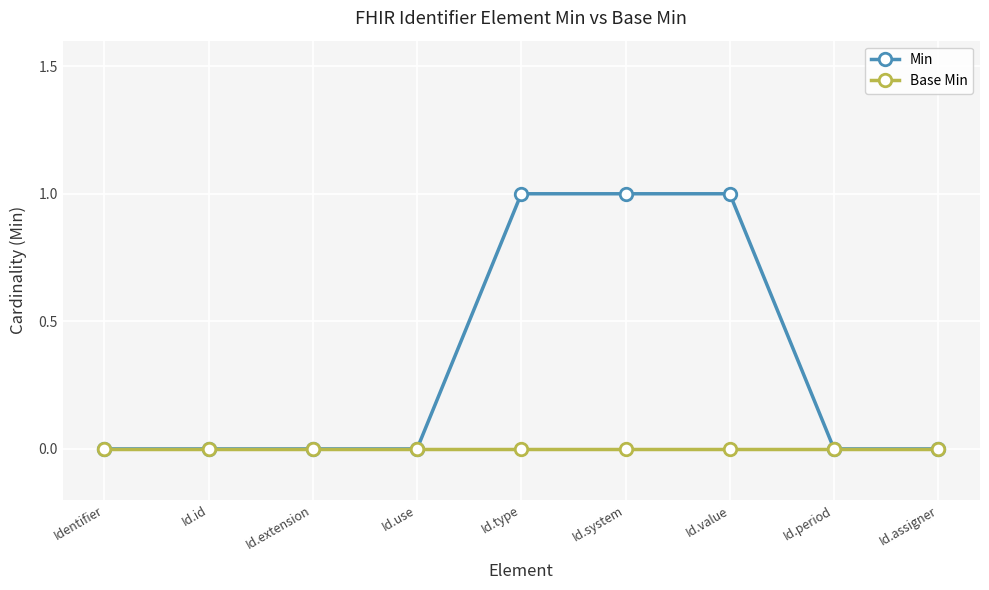

The Min series shows 2 at Id.value. True or false?

False